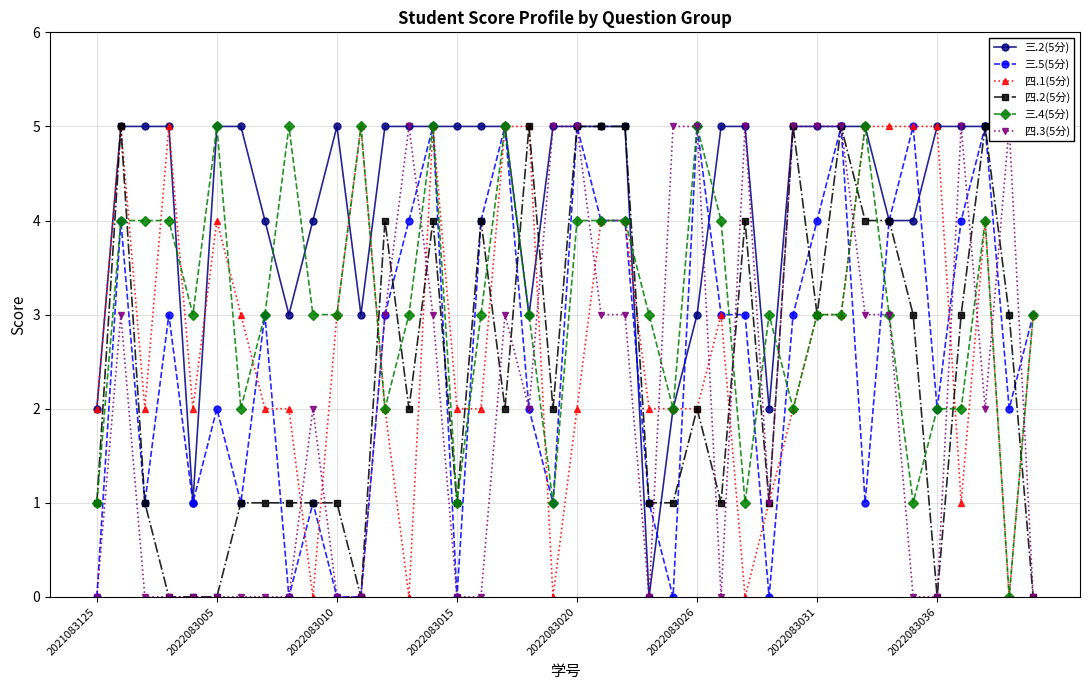

What are all the series names shown in the legend?

三.2(5分), 三.5(5分), 四.1(5分), 四.2(5分), 三.4(5分), 四.3(5分)